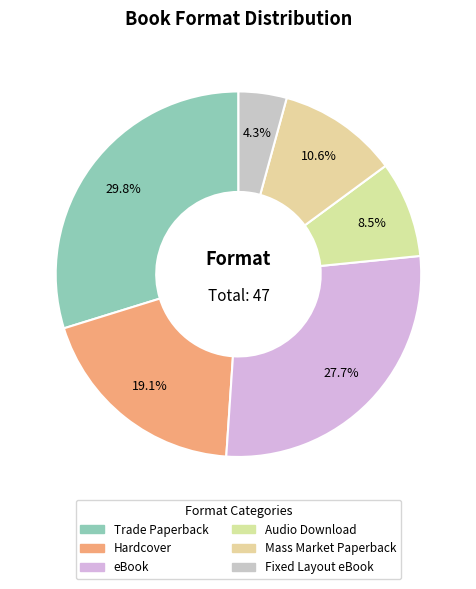

How many segments does this pie chart have?

6